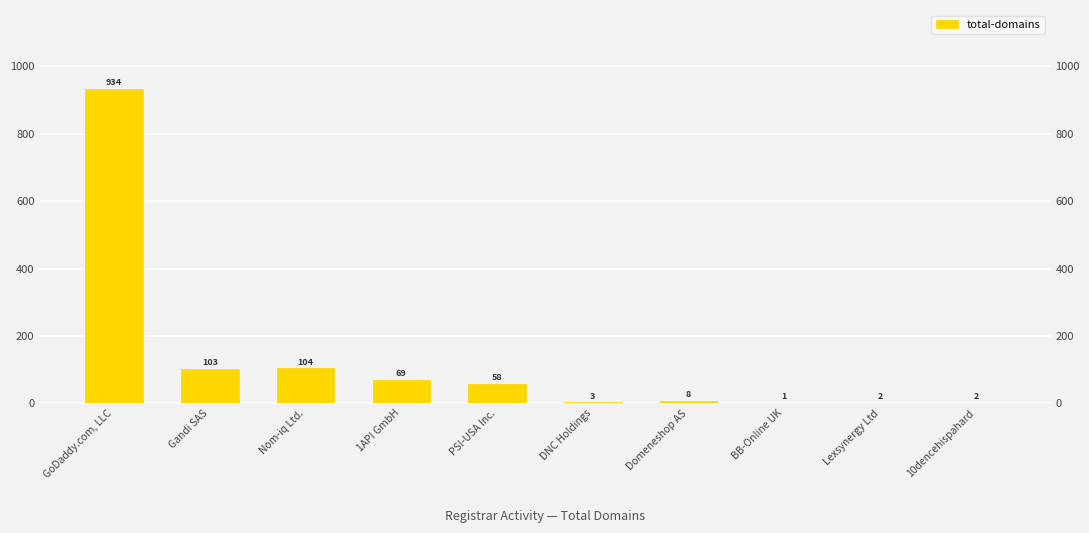

What is the sum of the values at GoDaddy.com, LLC and DNC Holdings?

937